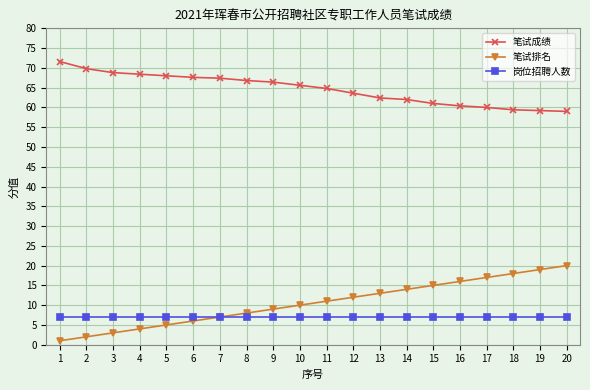

What is the lowest value of the 笔试成绩 series?

59.0